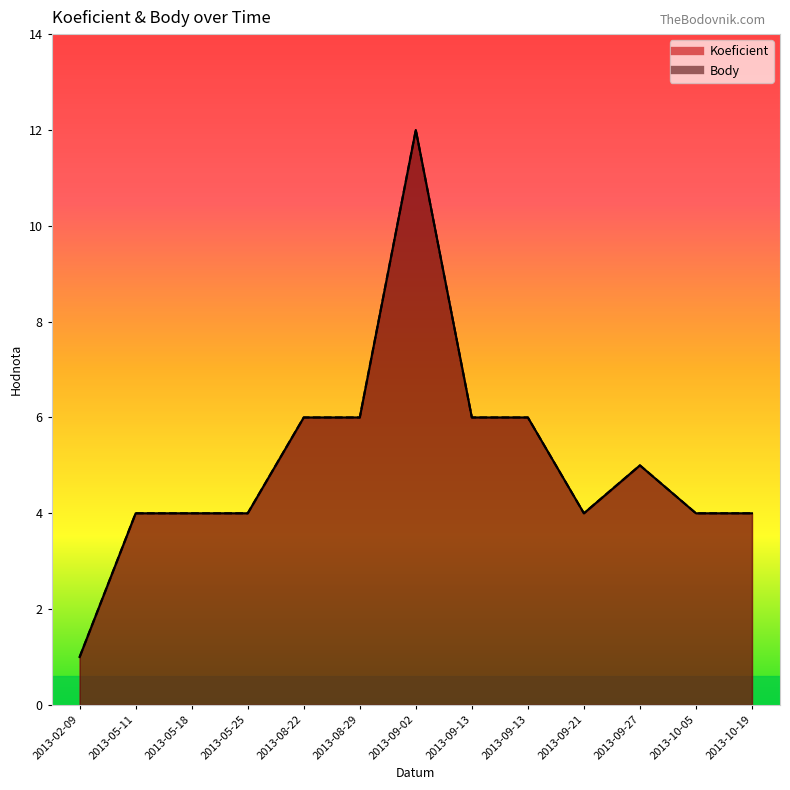

List the labels in order of Body value, smallest first.

2013-02-09, 2013-05-11, 2013-05-18, 2013-05-25, 2013-09-21, 2013-10-05, 2013-10-19, 2013-09-27, 2013-08-22, 2013-08-29, 2013-09-13, 2013-09-13, 2013-09-02